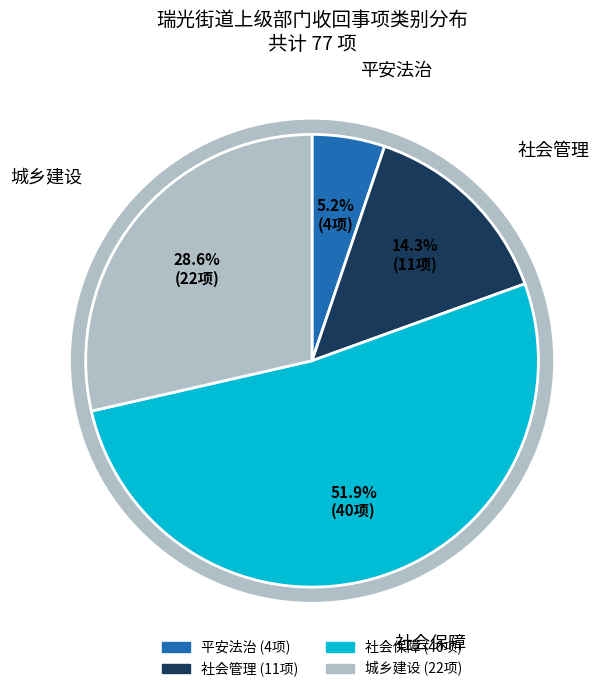

What is the change in value from 平安法治 to 社会管理?

+7